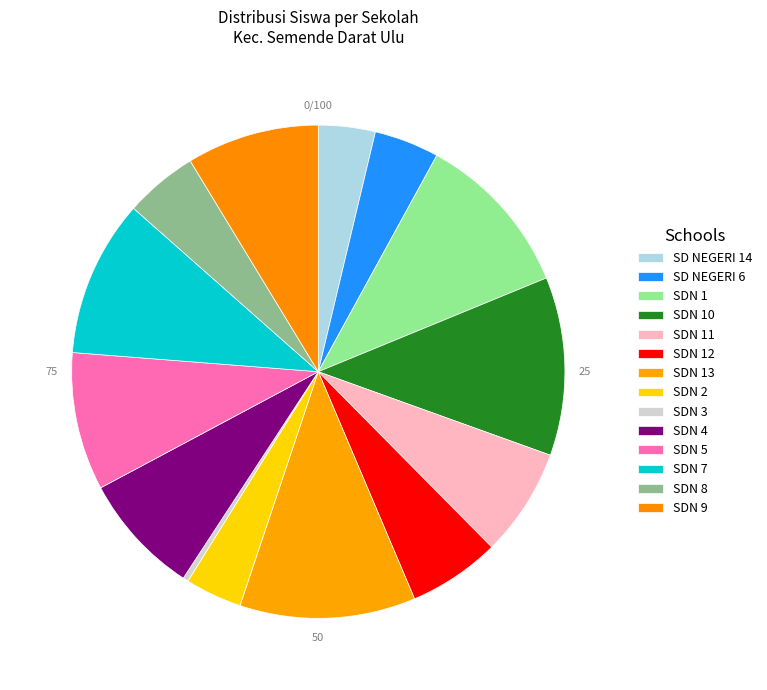

How many slices are in this pie chart?

14